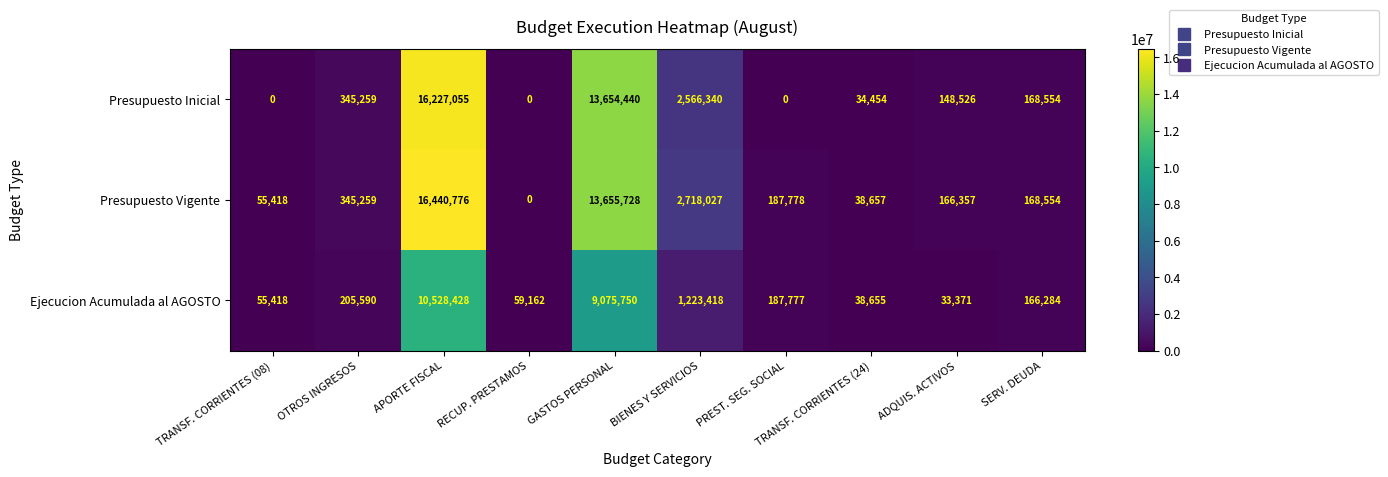

Which series has the largest total across all categories?

Presupuesto Vigente